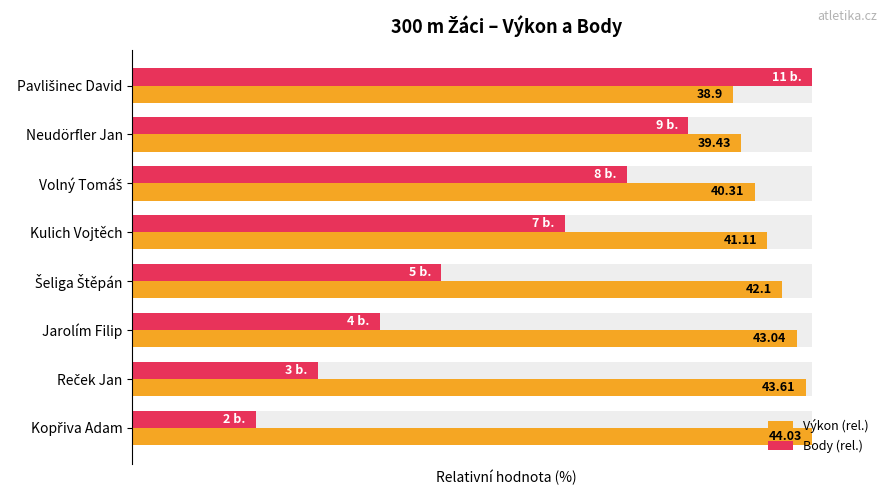

Count the number of data series in this chart.

2